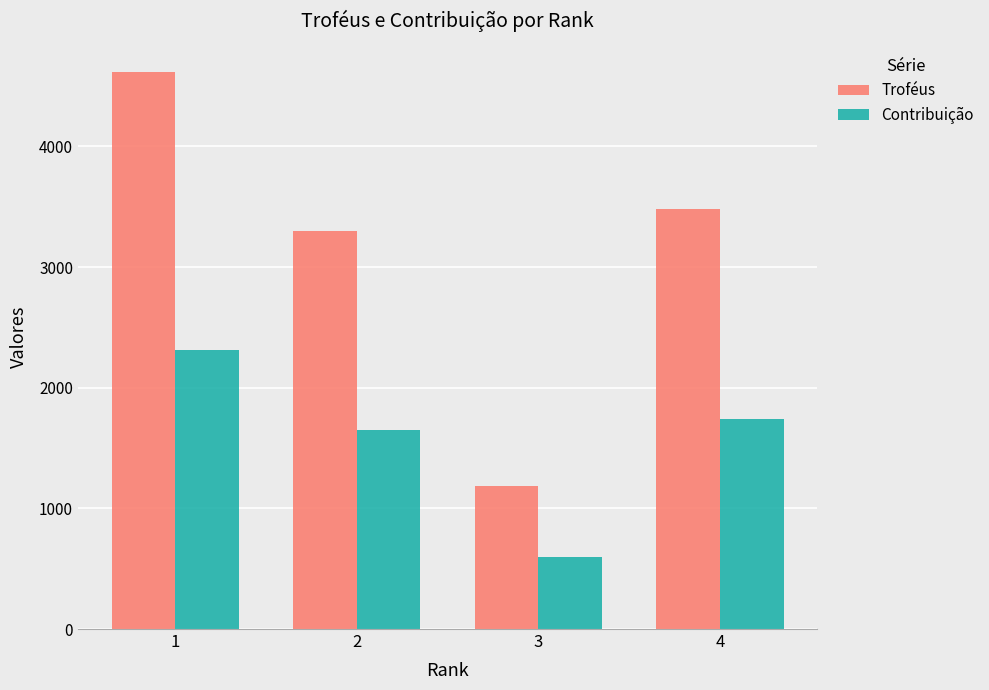

The value of Contribuição at 2 is 2145. True or false?

False